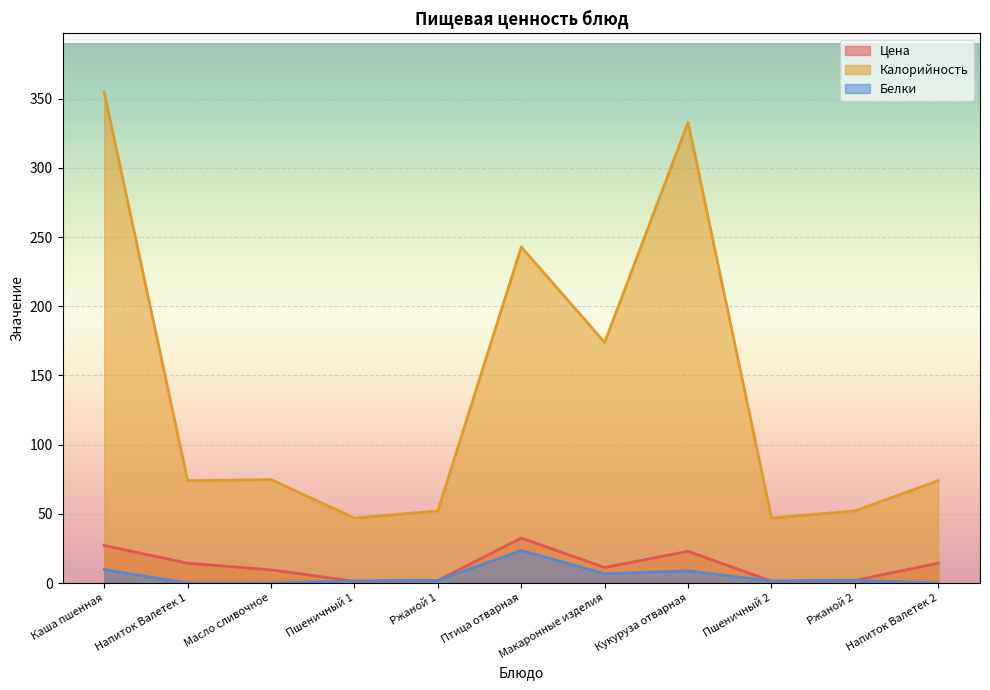

True or false: Белки has a value of 2.7 at Ржаной 2.

False